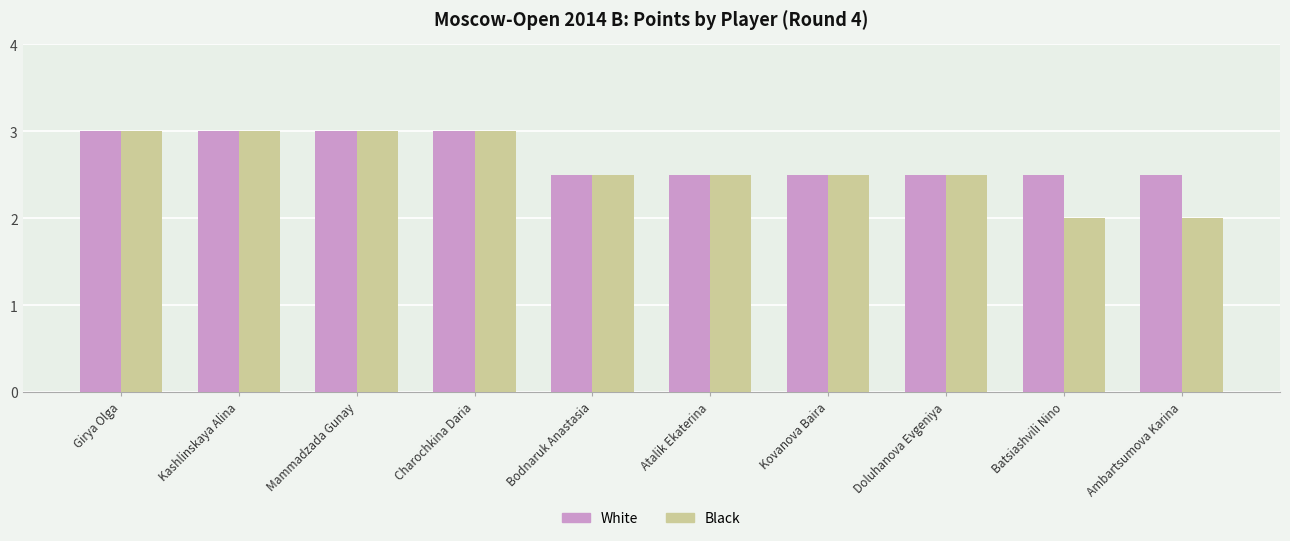

Between Bodnaruk Anastasia and Ambartsumova Karina, which series saw the biggest shift?

Black